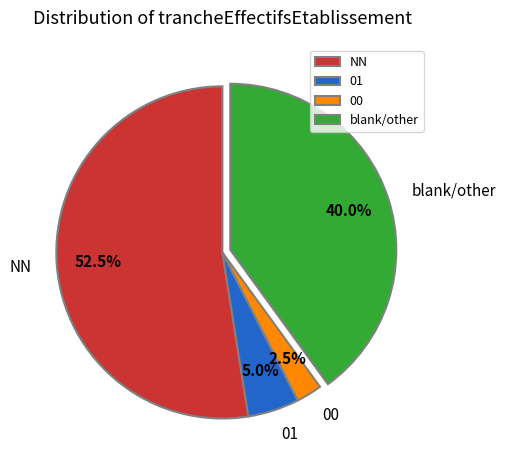

Between 00 and 01, which is larger?

01